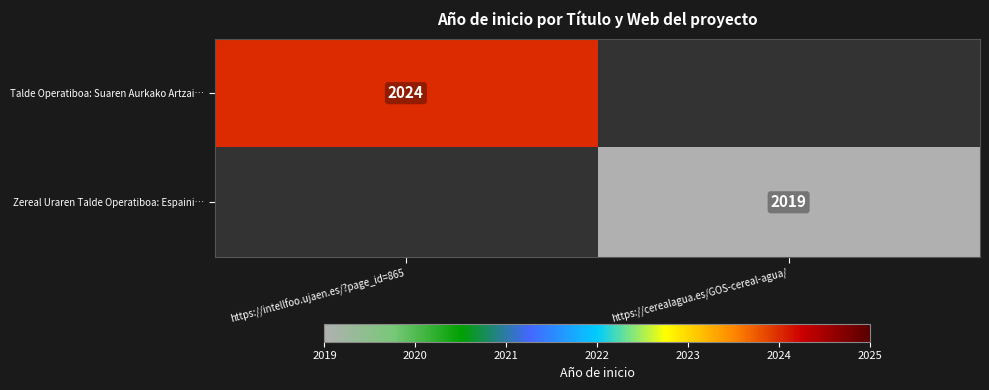

Is it true that Zereal Uraren Talde Operatiboa: Espaini… equals 2019 at https://cerealagua.es/GOS-cereal-agua/?

True